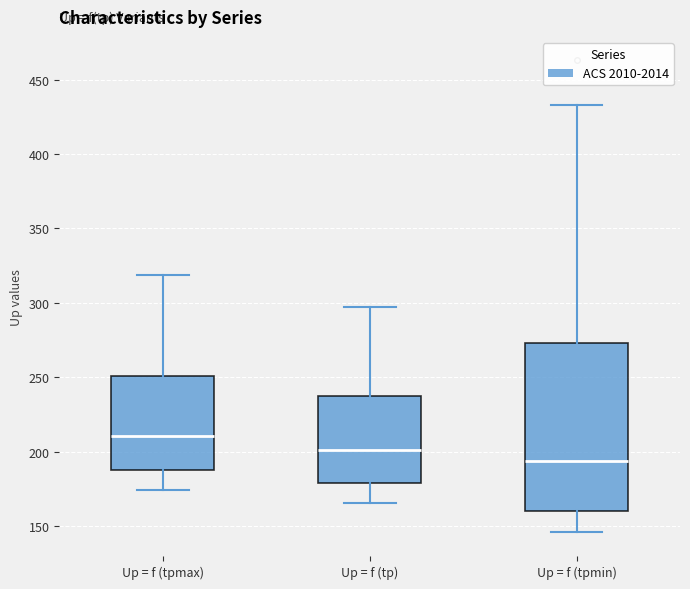

Reading left to right, transcribe this box plot: for each box, give where its median line is, the range the box spans, and where its two whiskers end, as read against the y-axis. The values are not printed on the chart, so give them approximately, as read against the axis.

Up = f (tpmax): median 210, box 190 to 250, whiskers 175 to 320
Up = f (tp): median 200, box 180 to 235, whiskers 165 to 295
Up = f (tpmin): median 195, box 160 to 275, whiskers 145 to 435